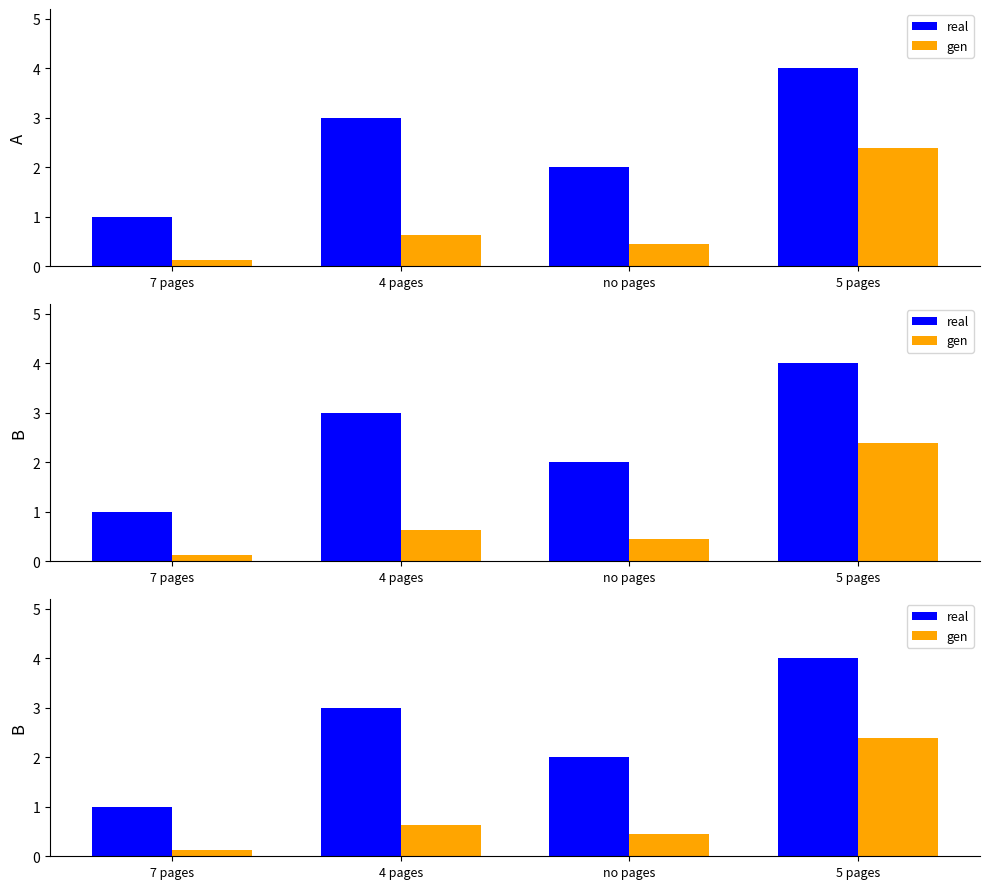

What is the sum of all gen values?

3.6